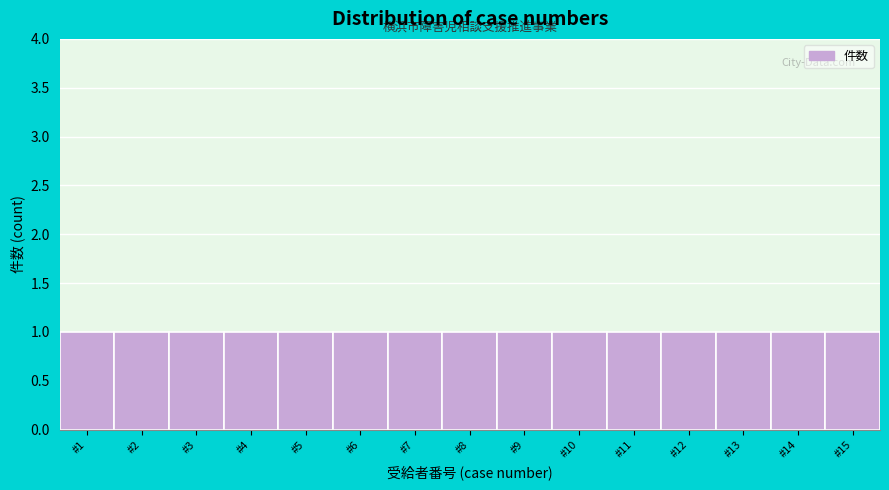

Reading left to right, transcribe this chart: for each bar, give the range it covers on the x-axis and its height. The values are not printed on the chart, so give them approximately, as read against the axis.

0.5 to 1.5: 1
1.5 to 2.5: 1
2.5 to 3.5: 1
3.5 to 4.5: 1
4.5 to 5.5: 1
5.5 to 6.5: 1
6.5 to 7.5: 1
7.5 to 8.5: 1
8.5 to 9.5: 1
9.5 to 10.5: 1
10.5 to 11.5: 1
11.5 to 12.5: 1
12.5 to 13.5: 1
13.5 to 14.5: 1
14.5 to 15.5: 1